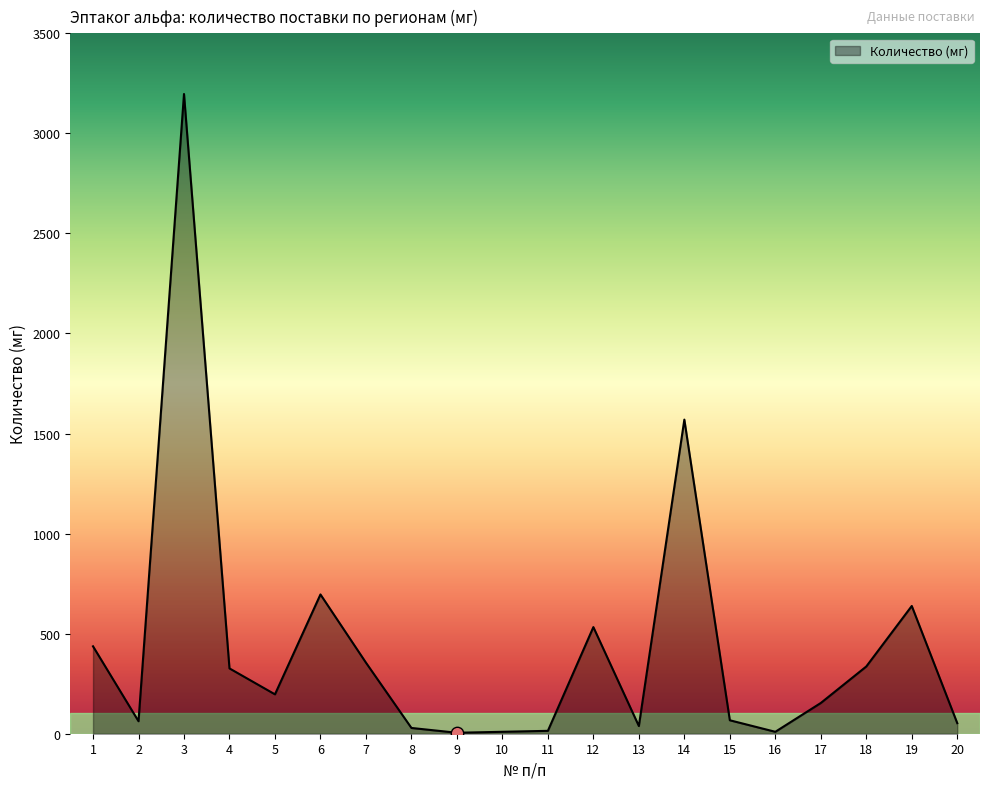

What is the ratio of the value at 1 to the value at 10?

45.5